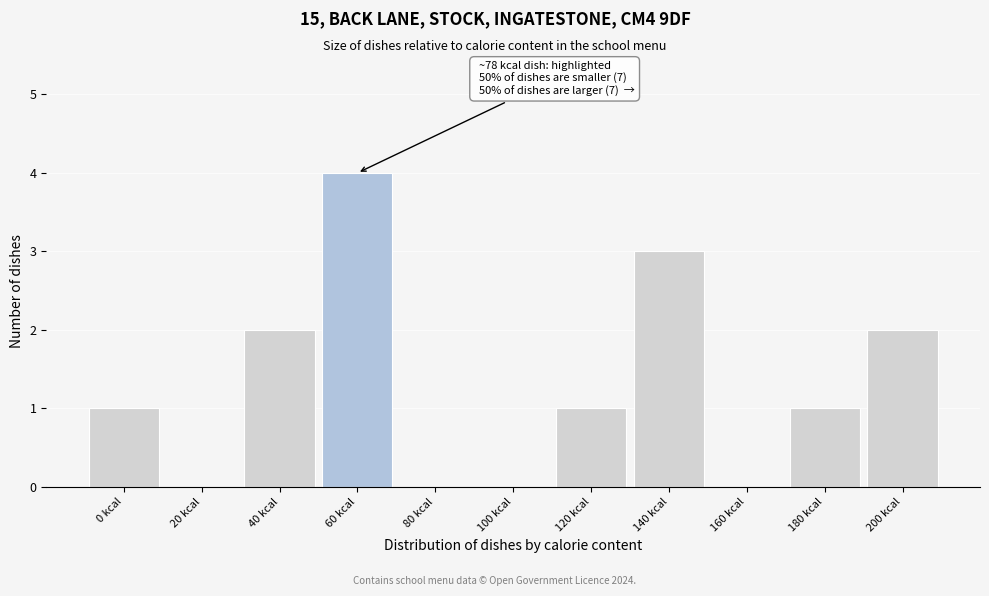

Reading left to right, transcribe all the data shown in this chart.

0 kcal=1	20 kcal=0	40 kcal=2	60 kcal=4	80 kcal=0	100 kcal=0	120 kcal=1	140 kcal=3	160 kcal=0	180 kcal=1	200 kcal=2